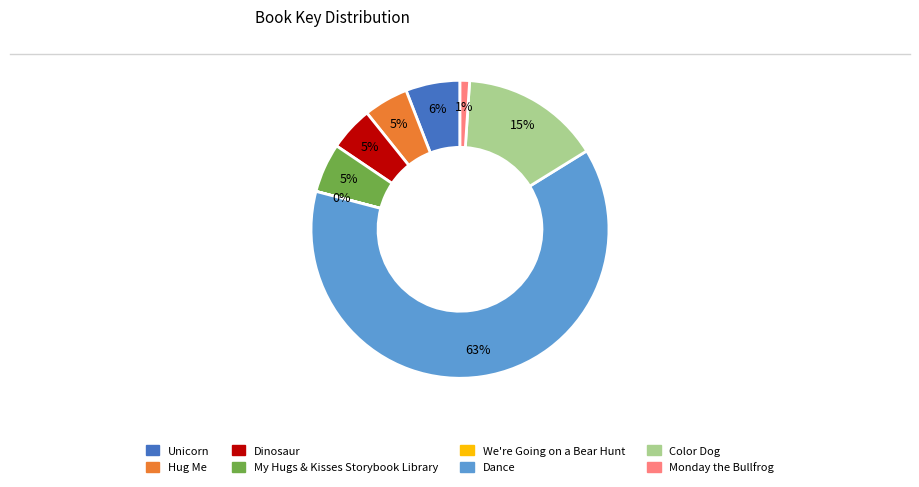

To the nearest percent, what is the difference between the Color Dog and My Hugs & Kisses Storybook Library slice percentages?

10%